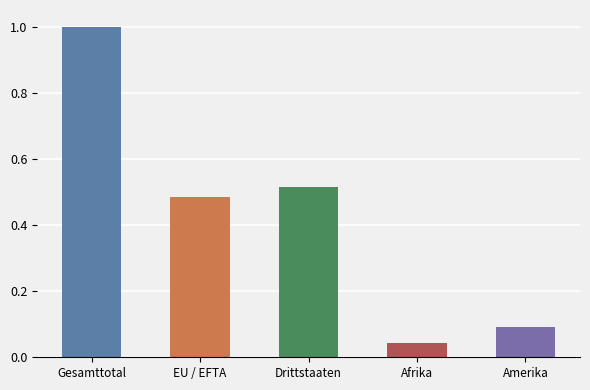

Which category has the highest value across all series?

Gesamttotal